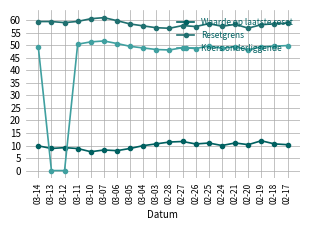

At how many categories does at least one series exceed 8?

20